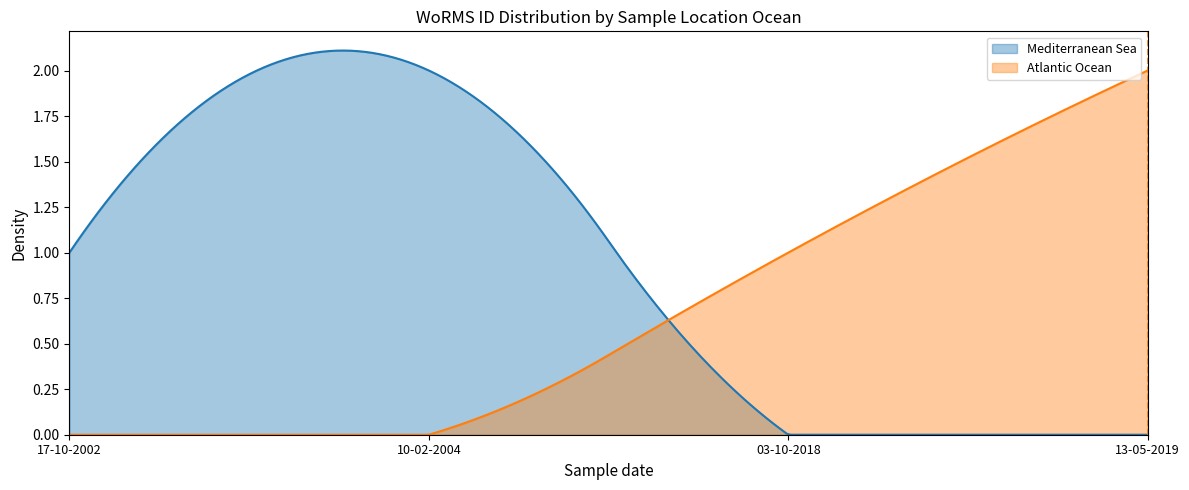

What are all the series names shown in the legend?

Mediterranean Sea, Atlantic Ocean